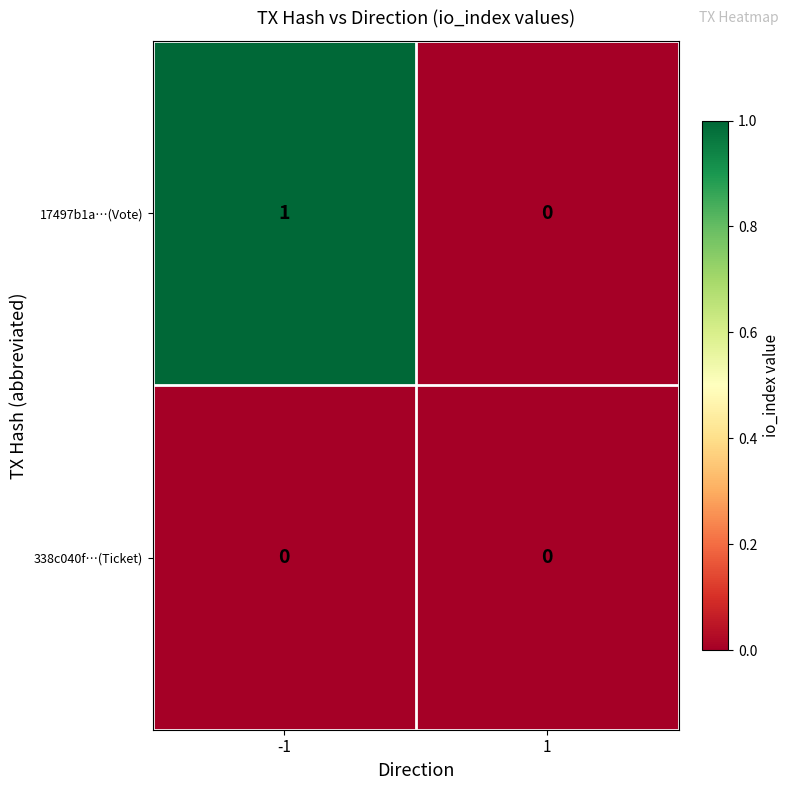

Which series has the largest total across all categories?

17497b1a…(Vote)